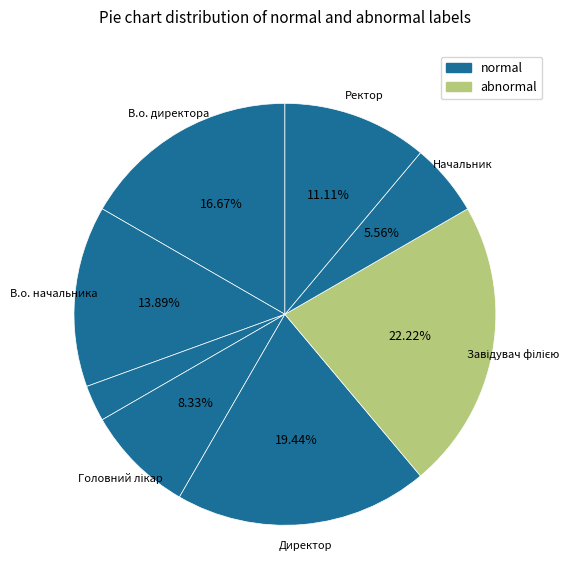

Count the number of slices in the pie.

8